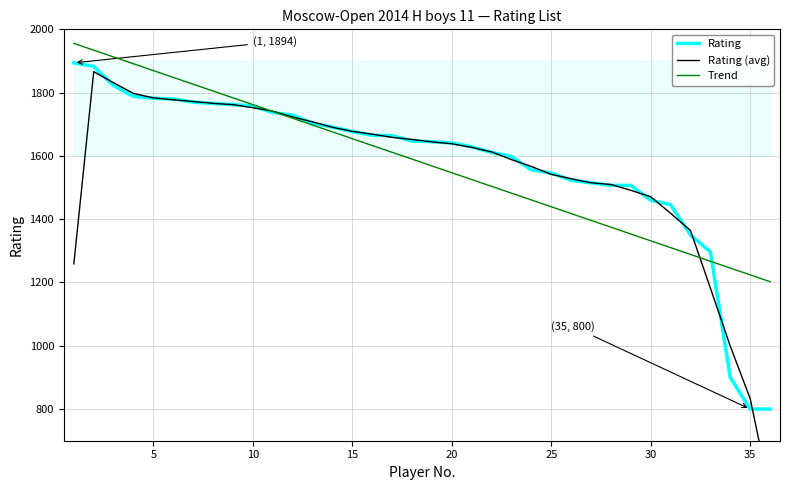

What is the difference between the maximum and minimum values in the Trend series?

753.0